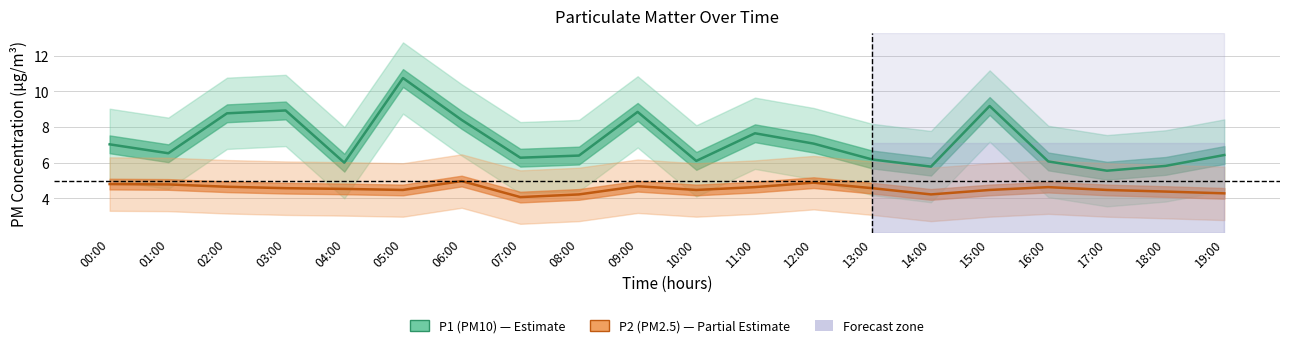

Between 04:00 and 08:00, which series saw the biggest shift?

P1 (PM10)